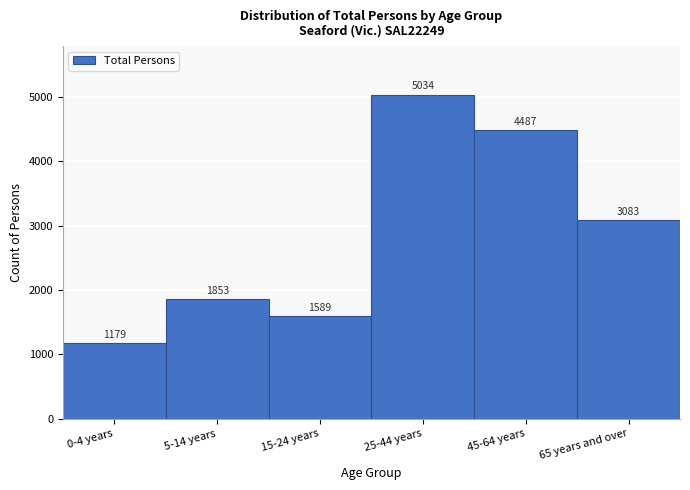

Reading left to right, what are all the values shown in this chart?

0-4 years=1179	5-14 years=1853	15-24 years=1589	25-44 years=5034	45-64 years=4487	65 years and over=3083